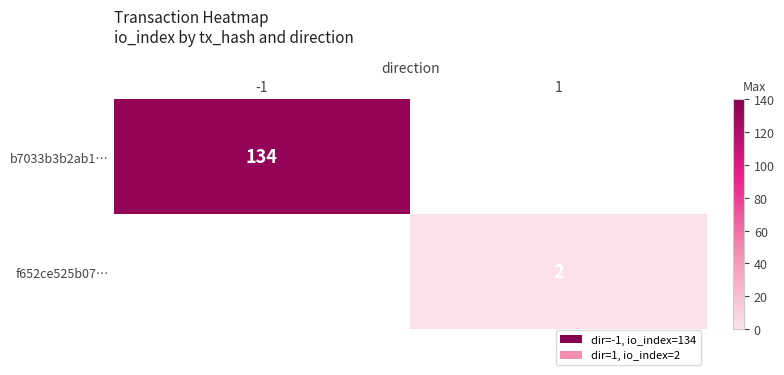

Between -1 and 1, which is larger?

-1